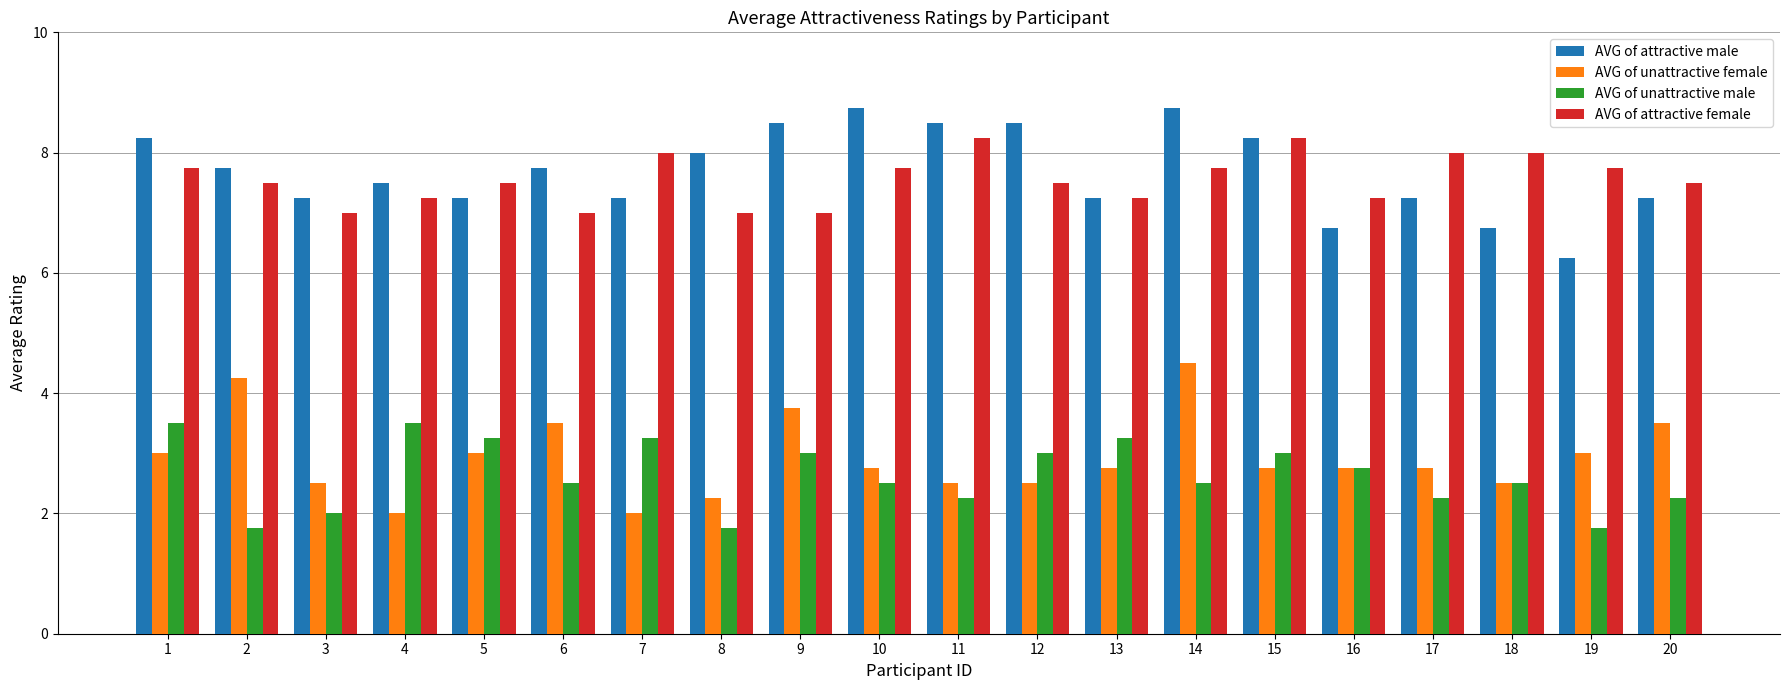

Are the bars grouped side by side (vs. stacked)?

Yes